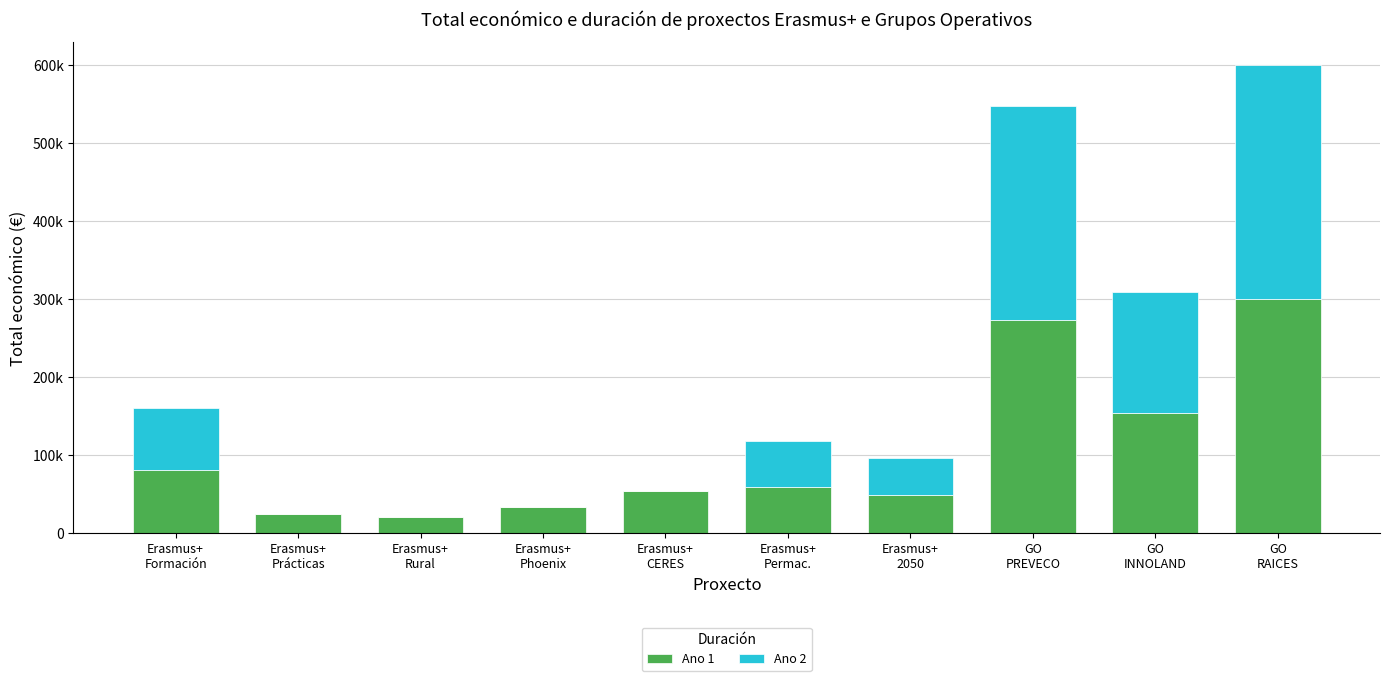

What is the value of the Ano 1 bar at the 10th from the left?

299802.5